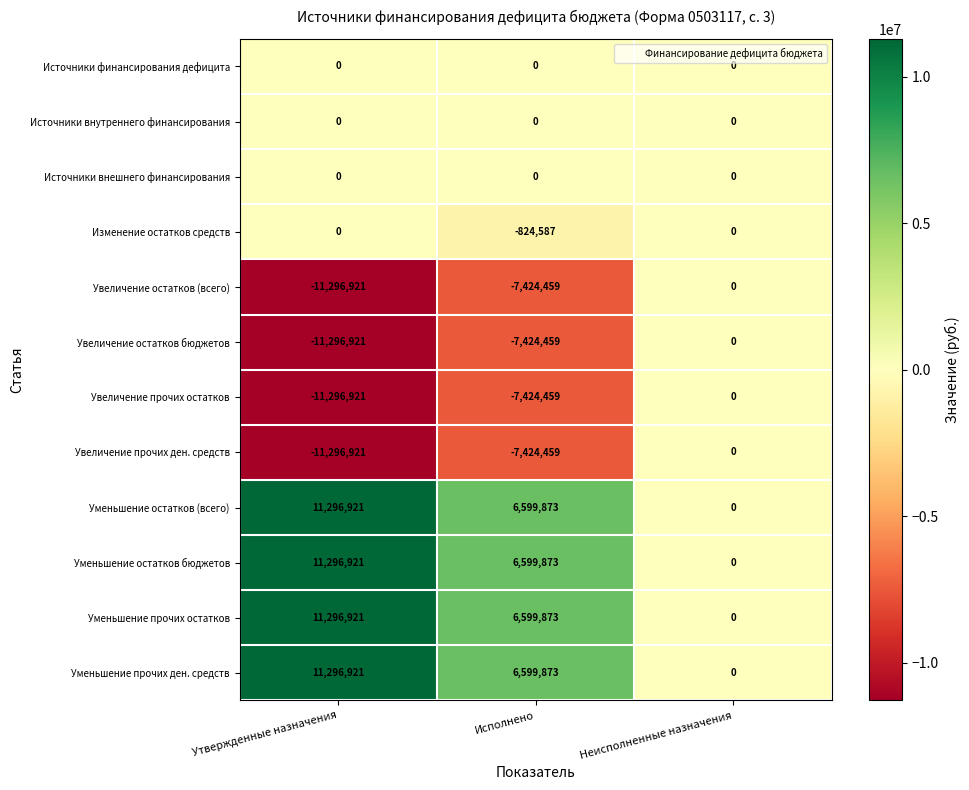

What is the average value of the Увеличение остатков (всего) series?

-6240460